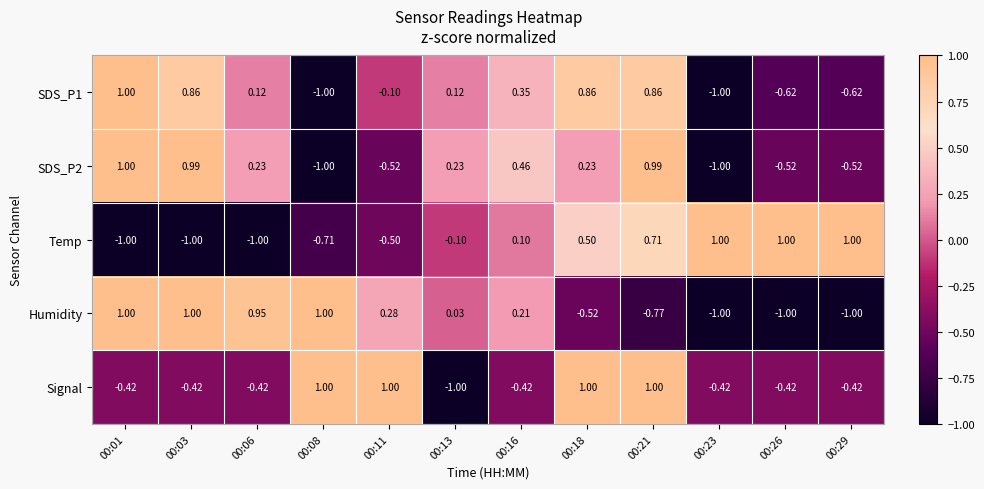

What is the spread (max minus min) of values at 00:26?

2.0